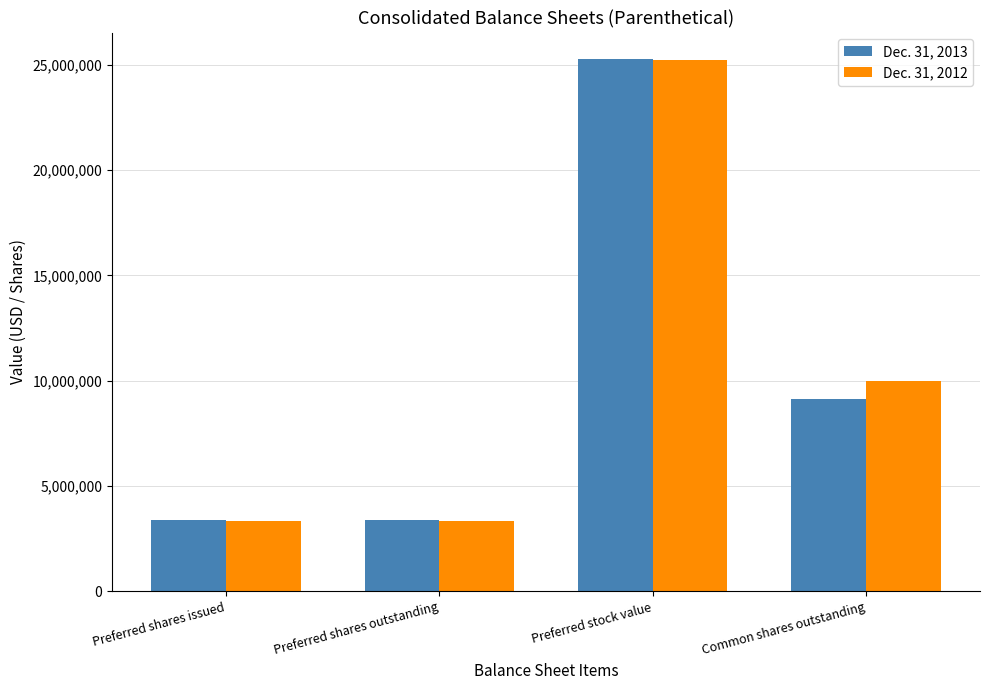

How many values in the Dec. 31, 2013 series are below 9124000?

2